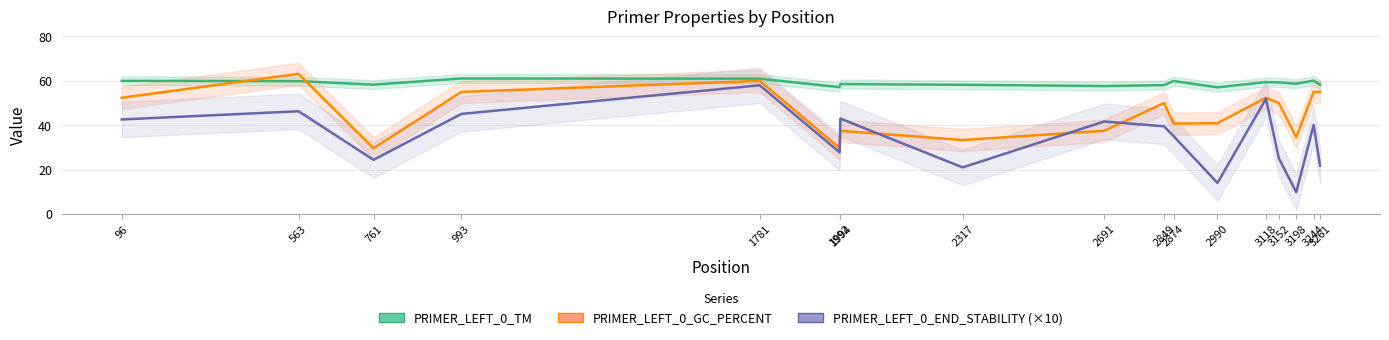

At which label does PRIMER_LEFT_0_GC_PERCENT first exceed 50?

96